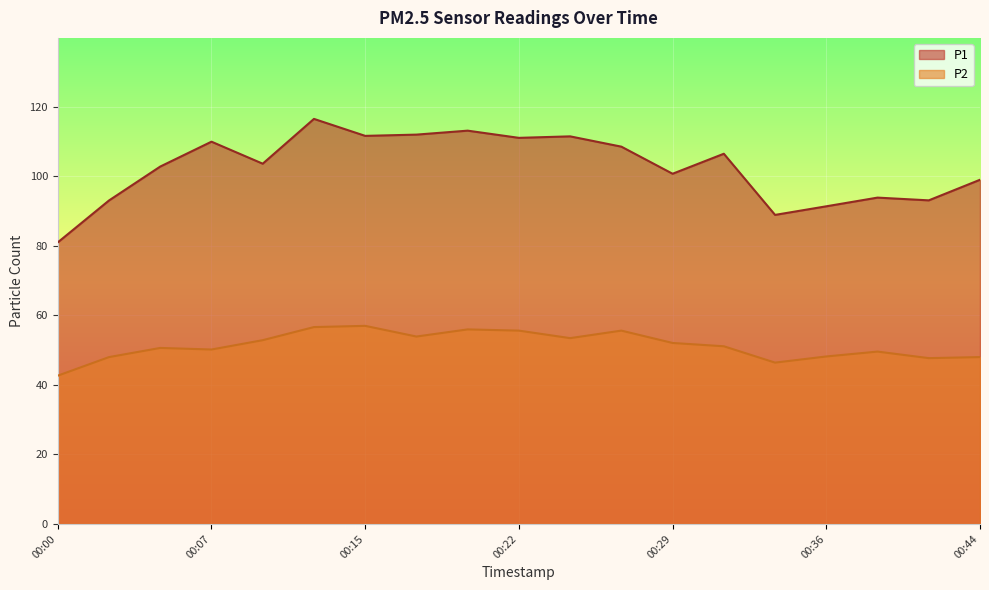

What value does the P2 series have at 00:44?

48.0